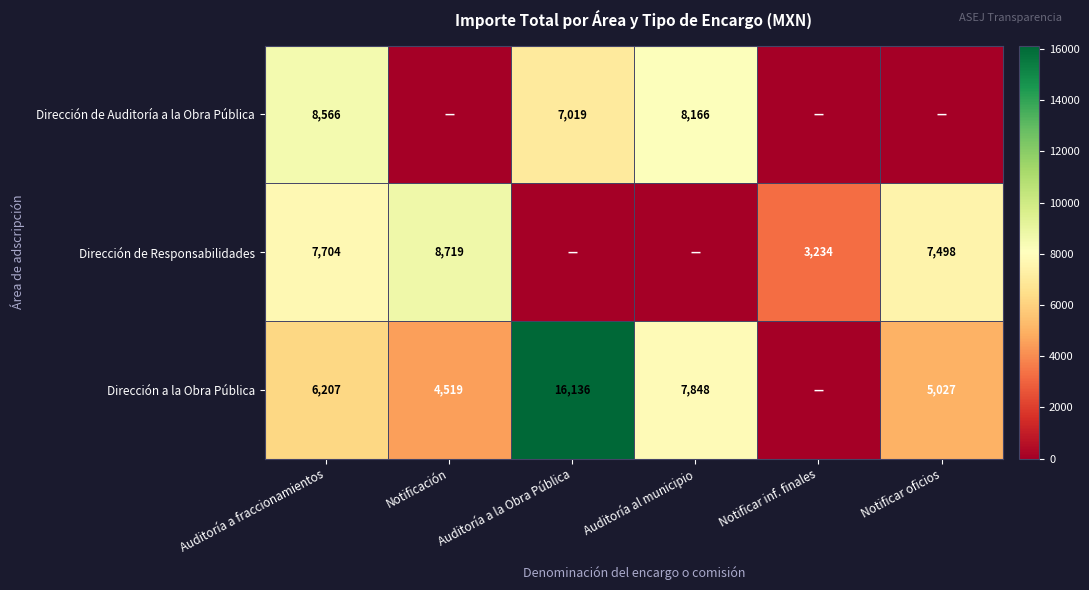

Is the value of Dirección a la Obra Pública at Auditoría al municipio greater than the value of Dirección de Responsabilidades at Auditoría a fraccionamientos?

Yes